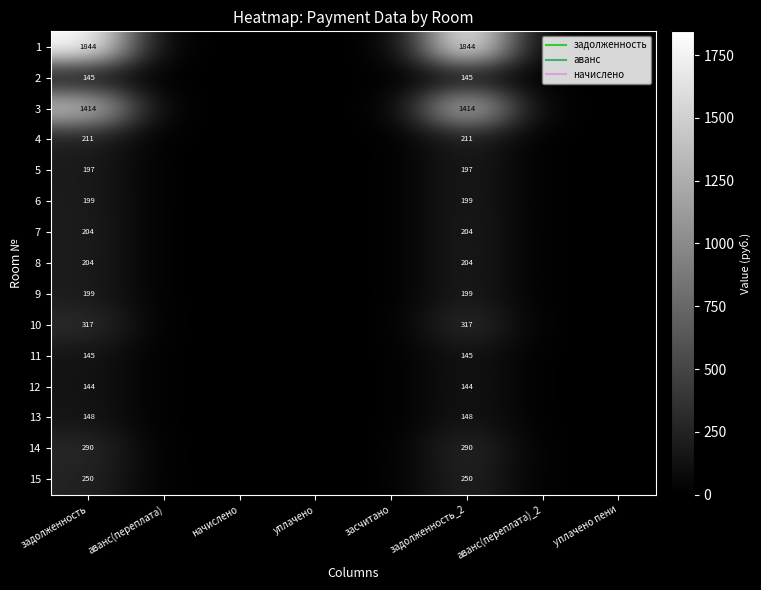

What is the total value across all series at задолженность_2?

5911